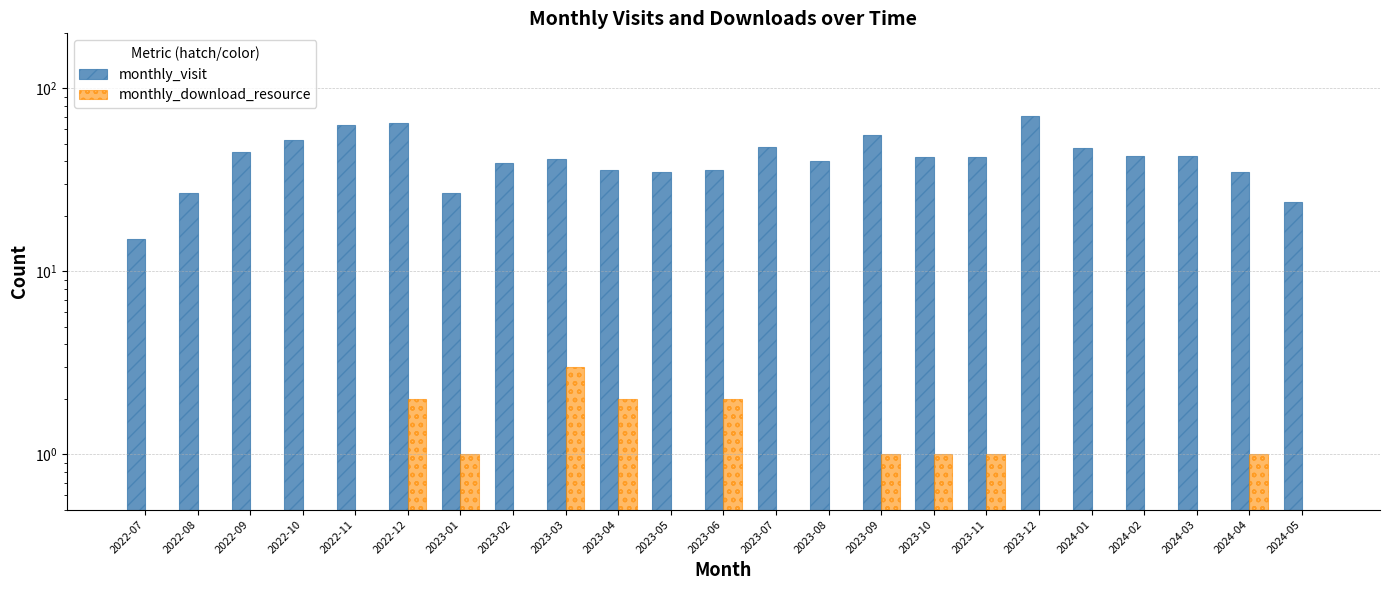

Where does the monthly_visit series first go above 42?

2022-09